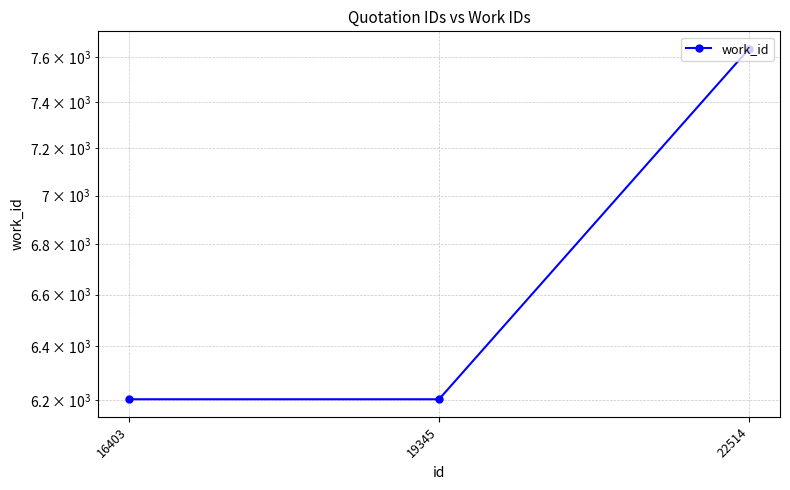

What is the value of the 2nd point from the left?

6202